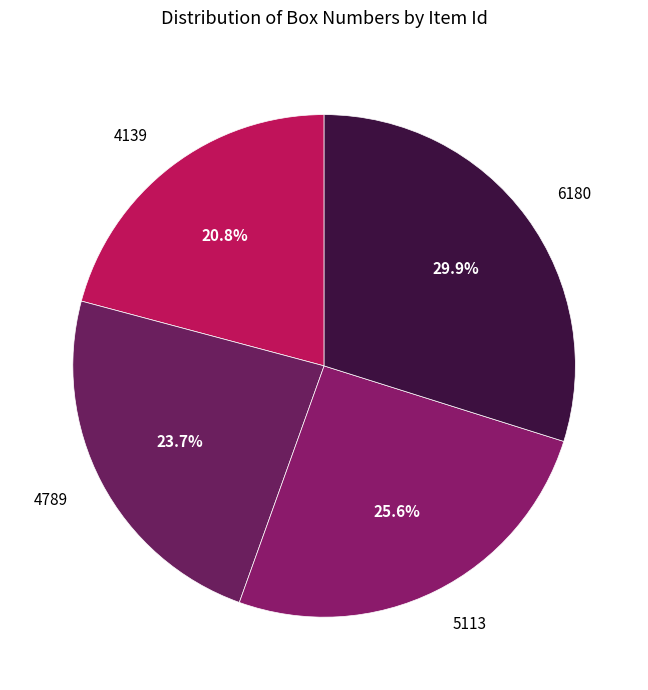

To the nearest percent, what is the difference between the largest and smallest slice percentages?

9%